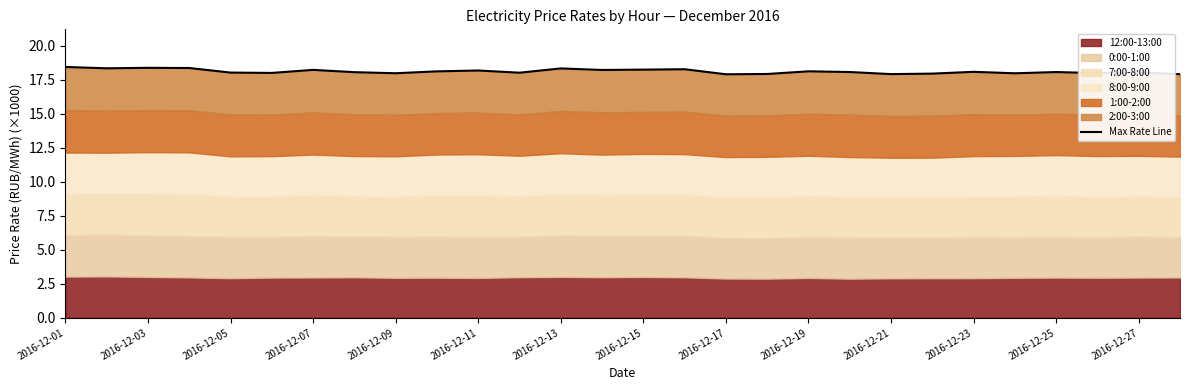

The value at 19 is 18.1. True or false?

True